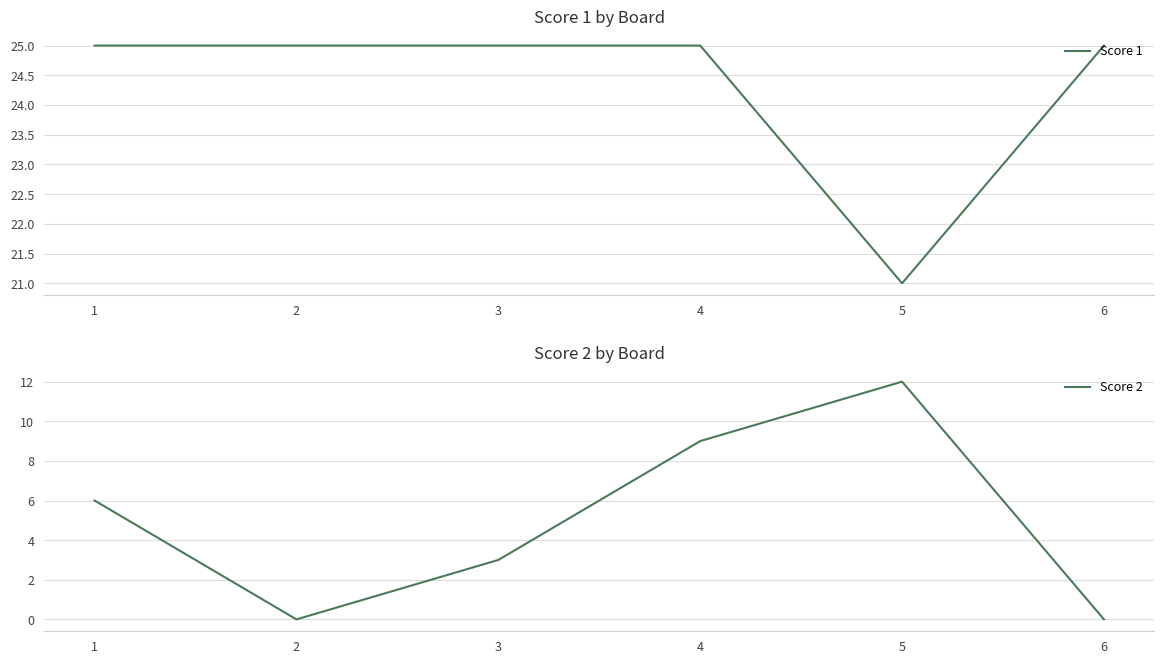

What are all the series names shown in the legend?

Score 1, Score 2